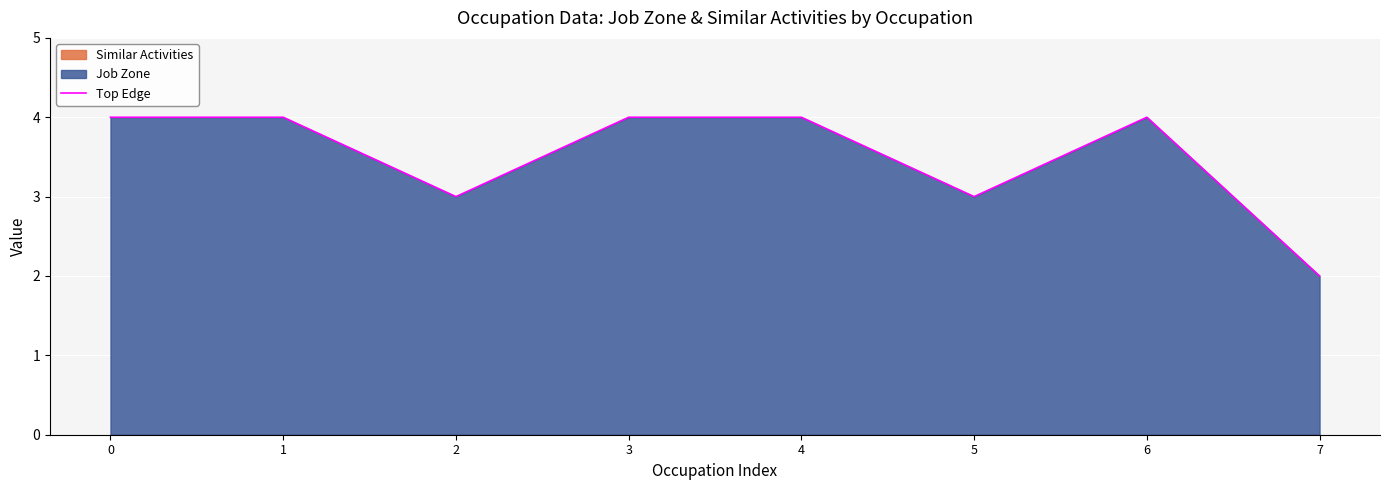

What is the minimum value shown in the chart?

2